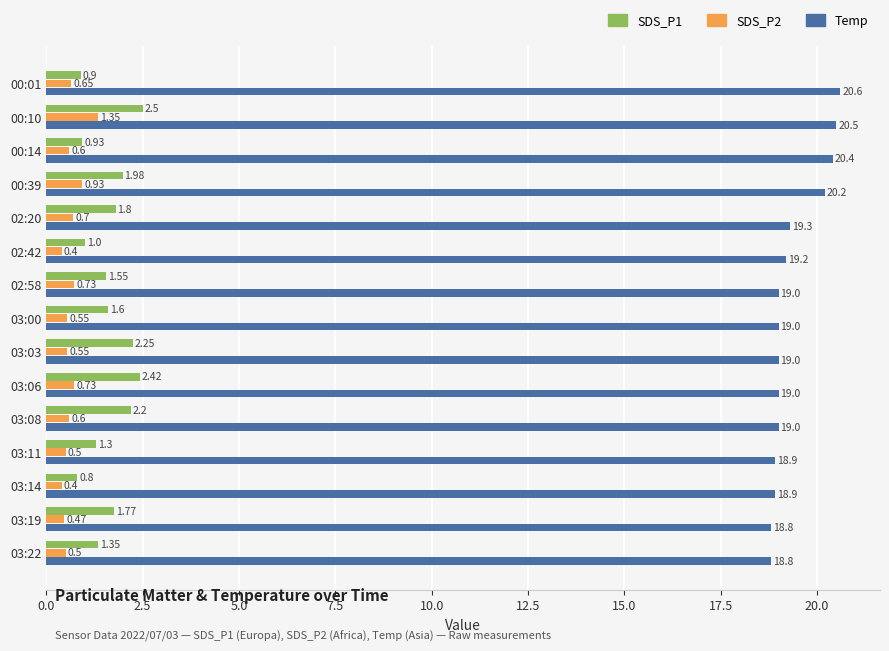

At how many categories does at least one series exceed 1?

15